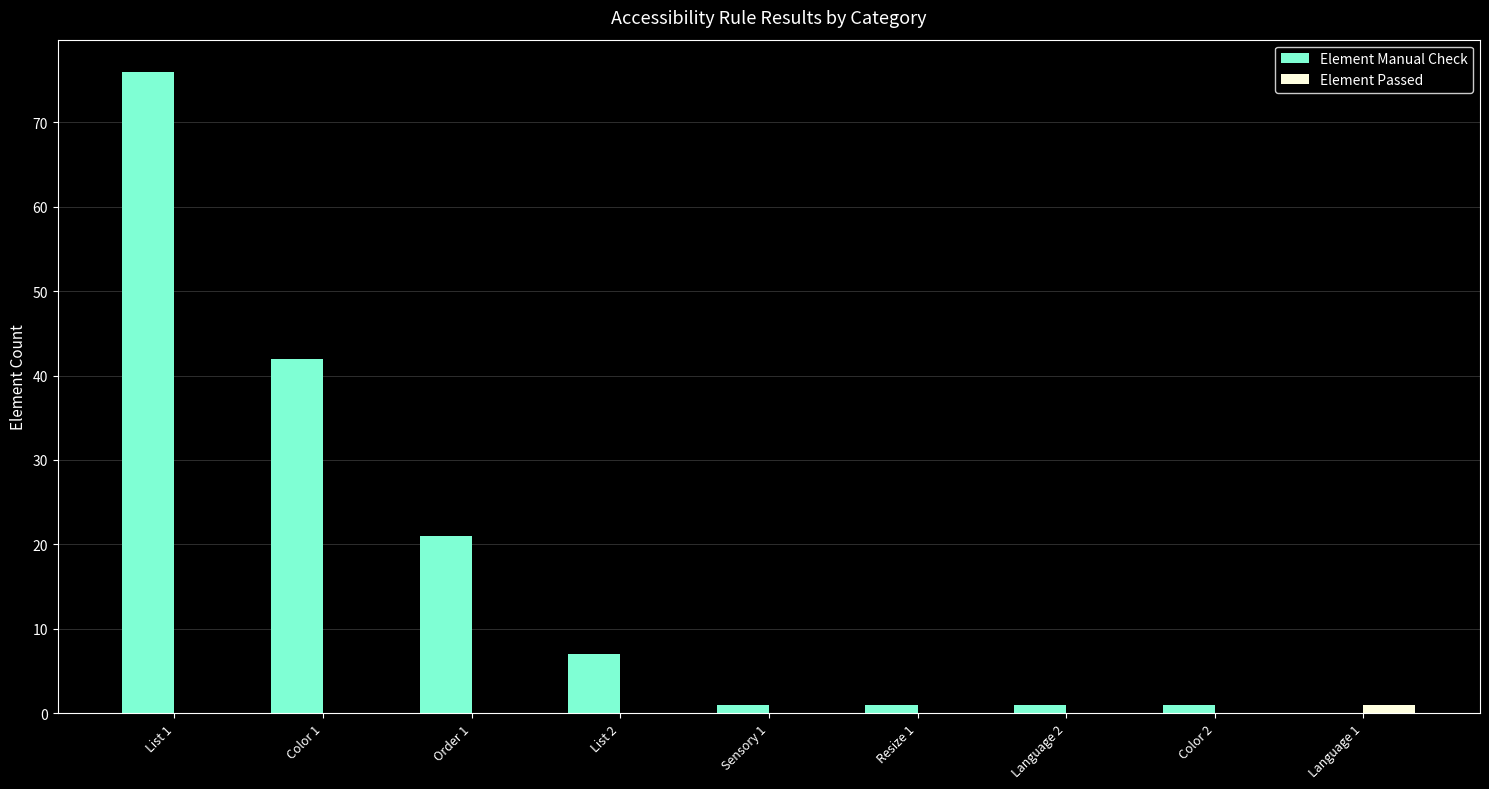

Reading left to right, list all the values displayed in this chart.

Element Manual Check: List 1=76	Color 1=42	Order 1=21	List 2=7	Sensory 1=1	Resize 1=1	Language 2=1	Color 2=1	Language 1=0
Element Passed: List 1=0	Color 1=0	Order 1=0	List 2=0	Sensory 1=0	Resize 1=0	Language 2=0	Color 2=0	Language 1=1